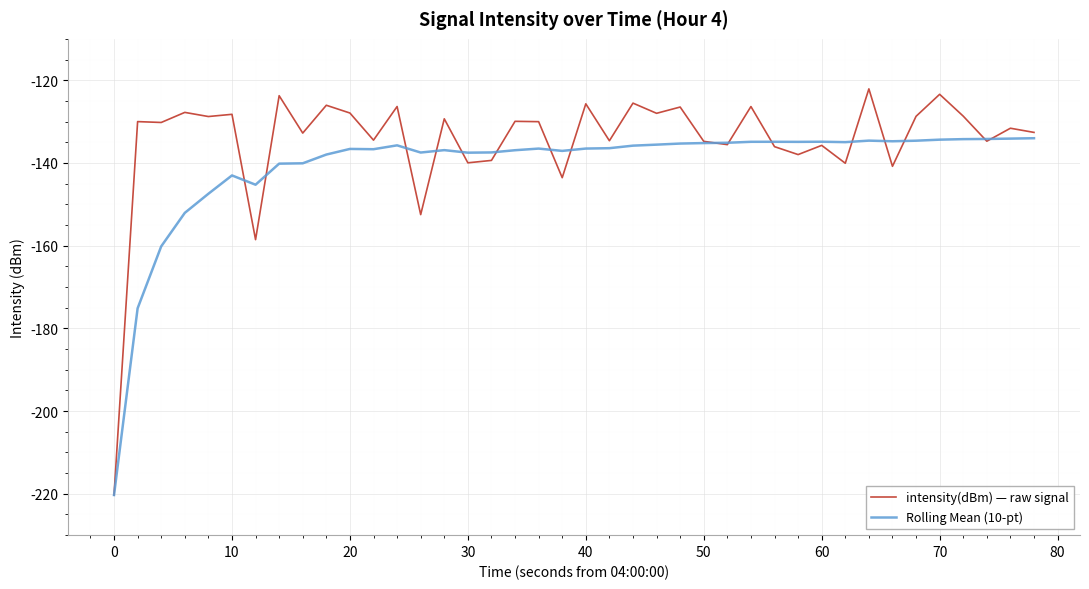

What is the sum of all Rolling Mean (10-pt) values?

-5630.2